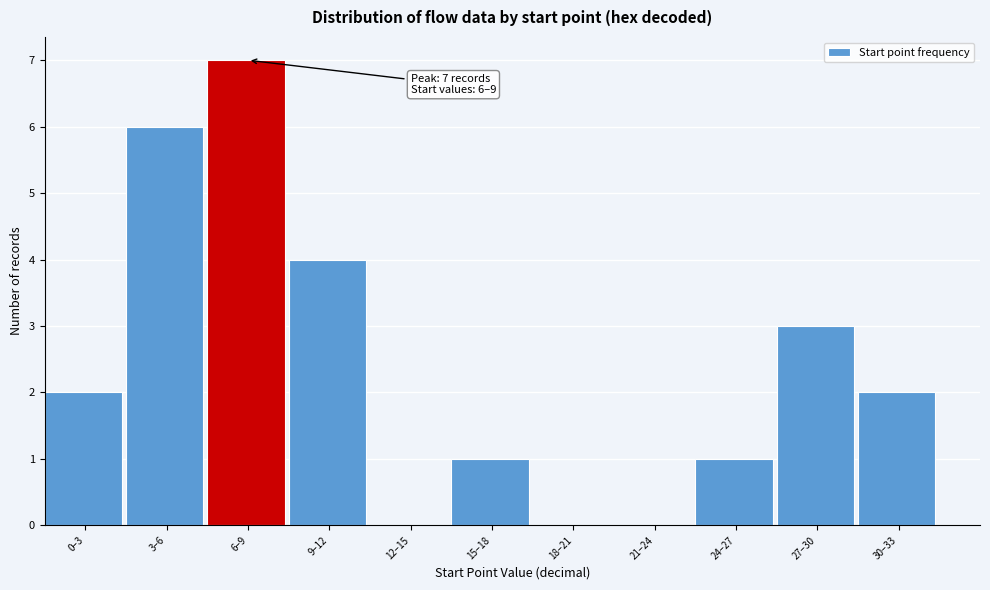

Reading left to right, extract all data points from this chart.

0–3=2	3–6=6	6–9=7	9–12=4	12–15=0	15–18=1	18–21=0	21–24=0	24–27=1	27–30=3	30–33=2